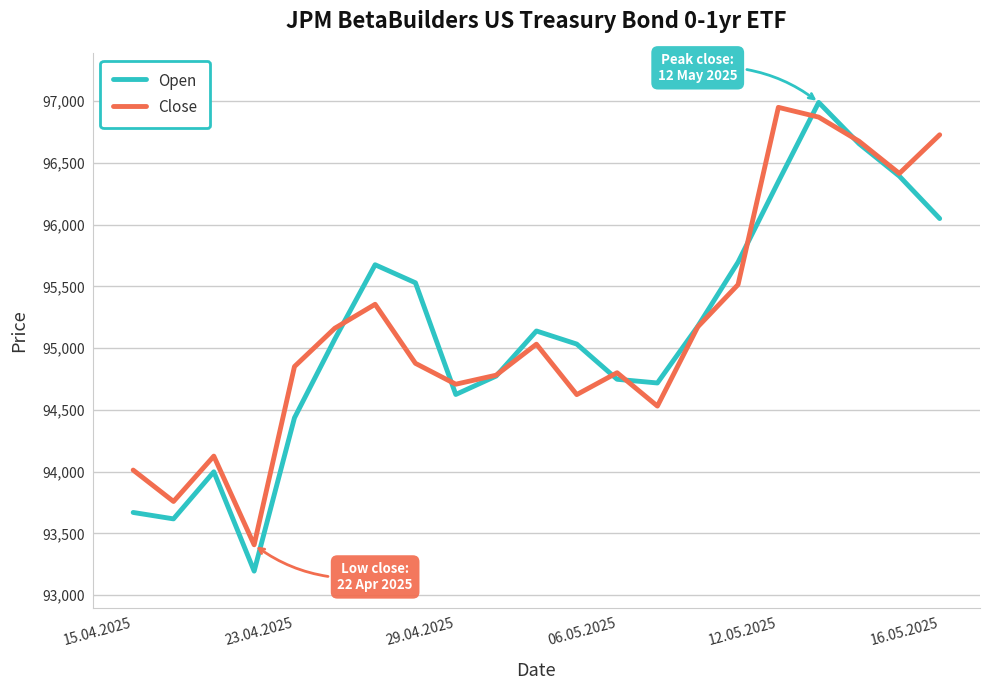

Which series has the largest range (max minus min)?

Open